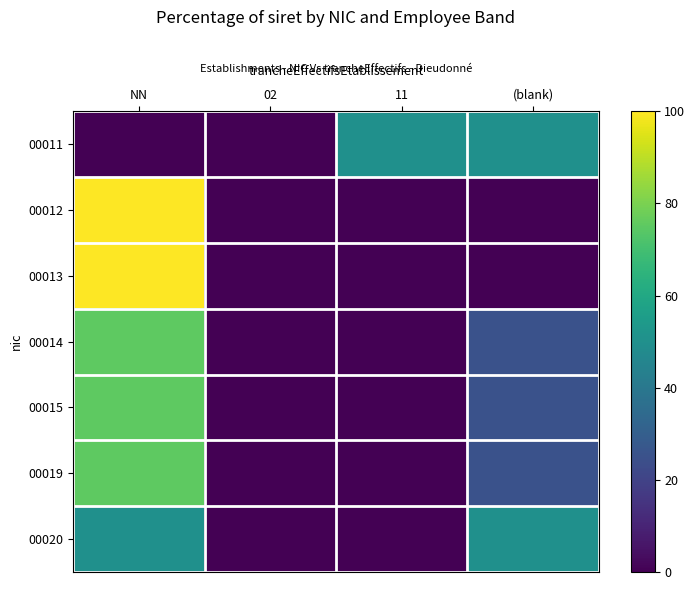

Reading right to left, transcribe all the data shown in this chart.

00011: (blank)=50	11=50	02=0	NN=0
00012: (blank)=0	11=0	02=0	NN=100
00013: (blank)=0	11=0	02=0	NN=100
00014: (blank)=25	11=0	02=0	NN=75
00015: (blank)=25	11=0	02=0	NN=75
00019: (blank)=25	11=0	02=0	NN=75
00020: (blank)=50	11=0	02=0	NN=50